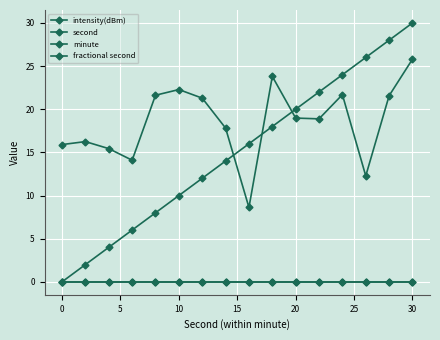

Does the chart have visible grid lines?

Yes